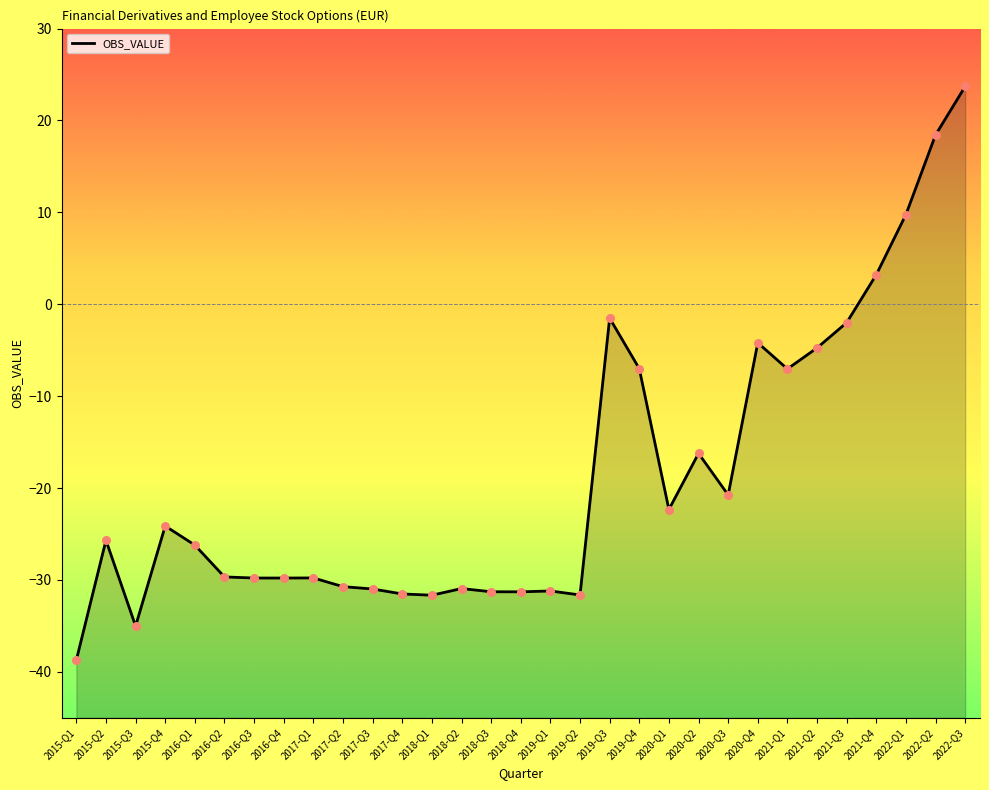

Which has a higher value, 2018-Q1 or 2019-Q1?

2019-Q1